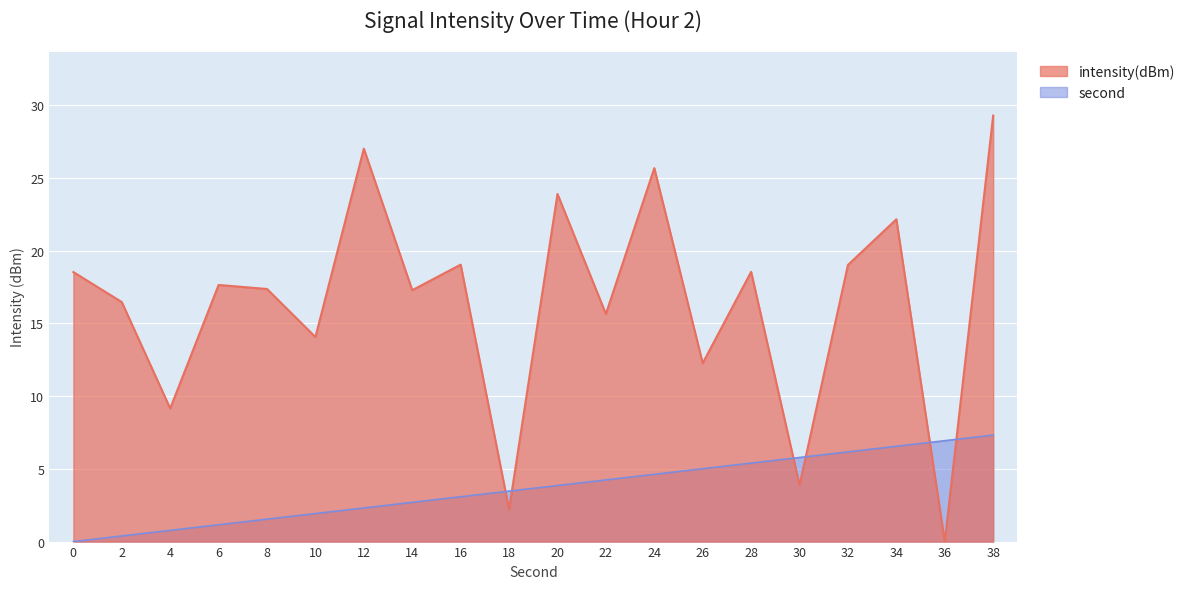

How many lines are shown in the chart?

2